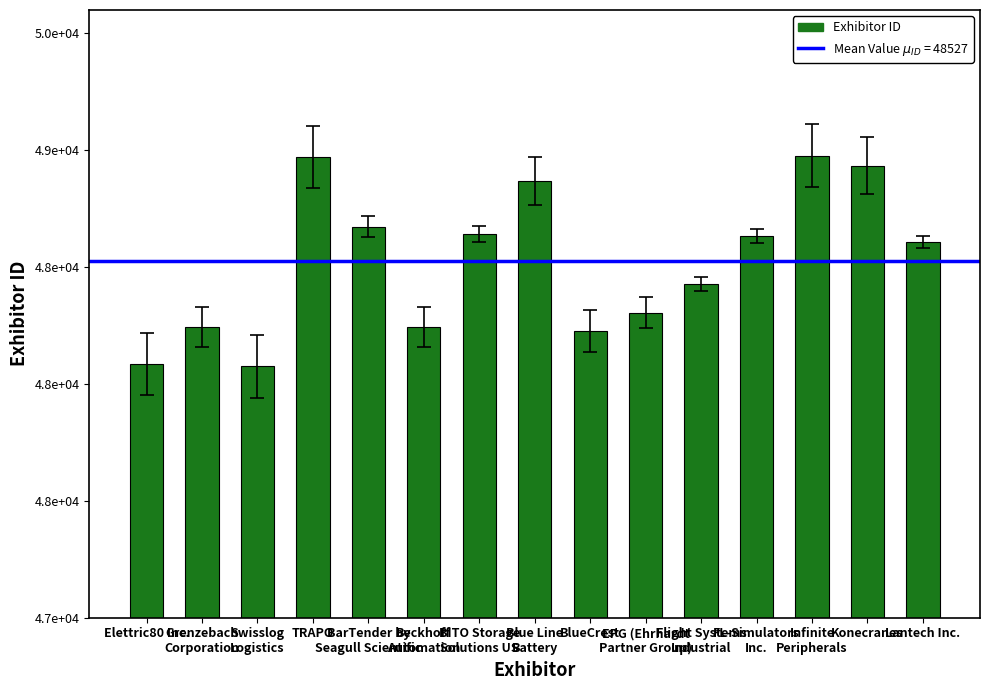

Reading left to right, extract all data points from this chart.

Elettric80 Inc.=48086	Grenzebach
Corporation=48244	Swisslog
Logistics=48075	TRAPO=48969	BarTender by
Seagull Scientific=48673	Beckhoff
Automation=48243	BITO Storage
Solutions US=48642	Blue Line
Battery=48870	BlueCrest=48226	EPG (Ehrhardt
Partner Group)=48304	Flight Systems
Industrial=48429	FL-Simulators
Inc.=48633	Infinite
Peripherals=48976	Konecranes=48934	Lantech Inc.=48607